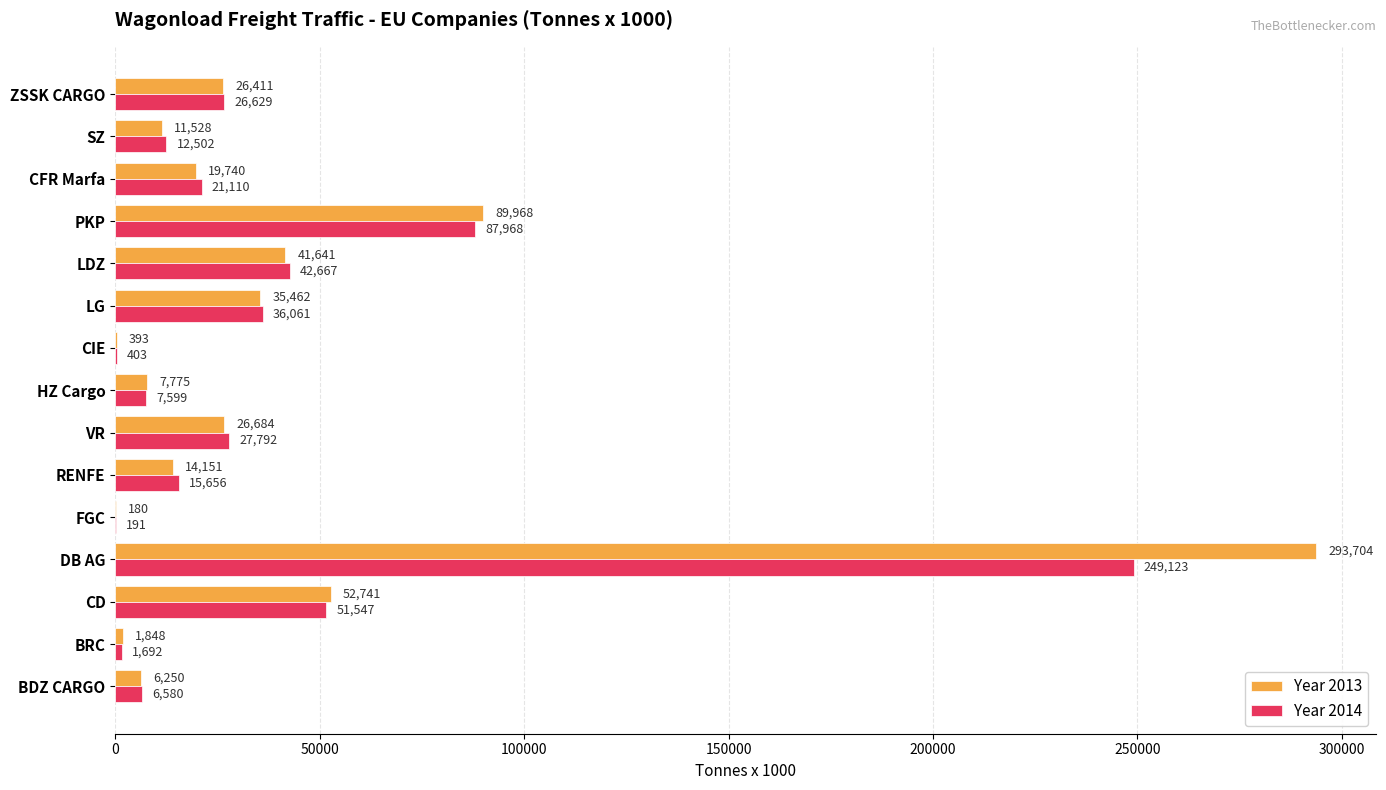

What is the sum of all Year 2014 values?

587520